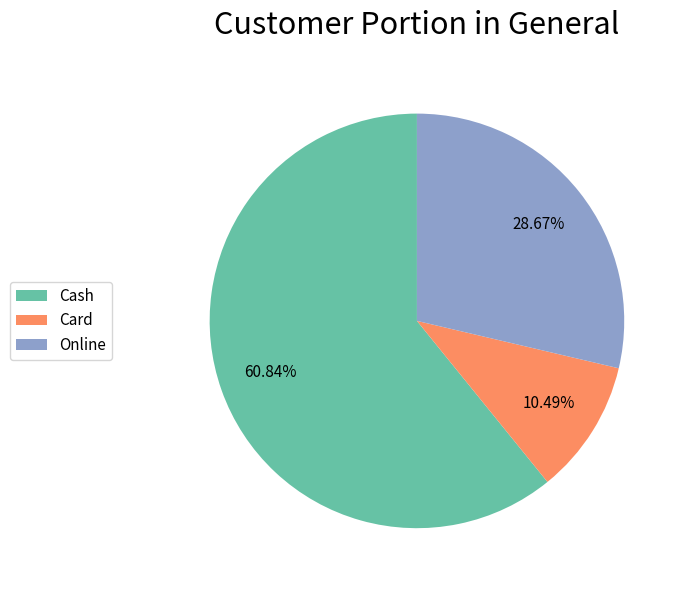

Which slice is the largest?

Cash